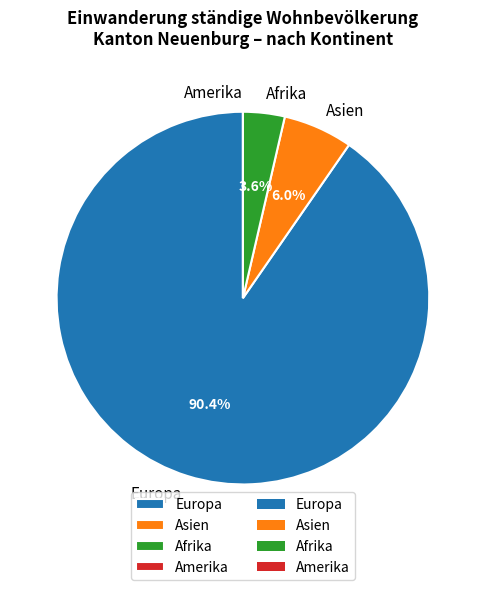

Is it true that Asien is 6% of the pie?

True